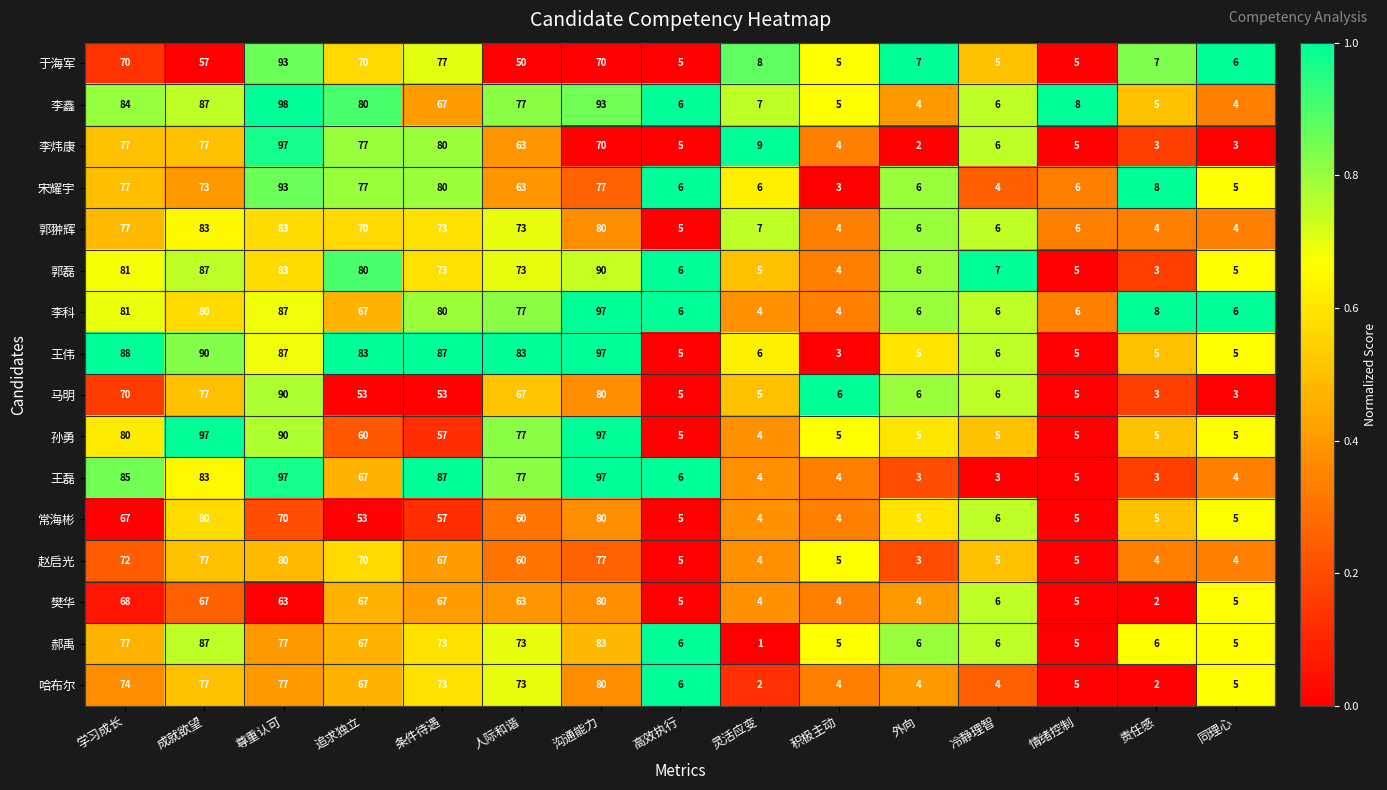

Which series has the largest range (max minus min)?

李炜康